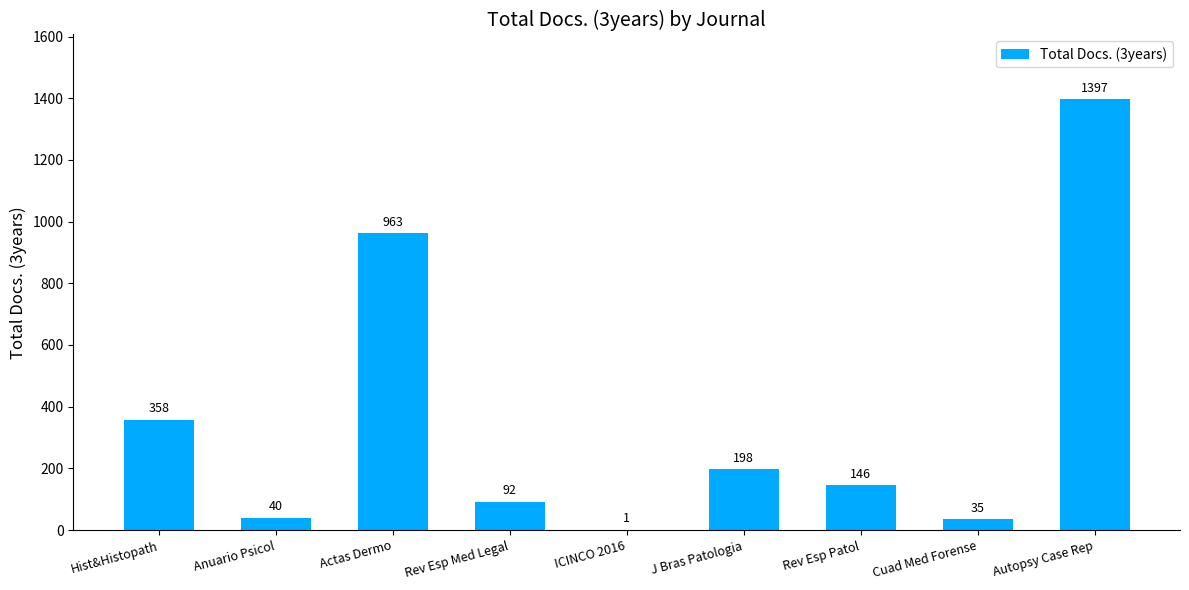

Where is the data nearest to the value 699?

Actas Dermo